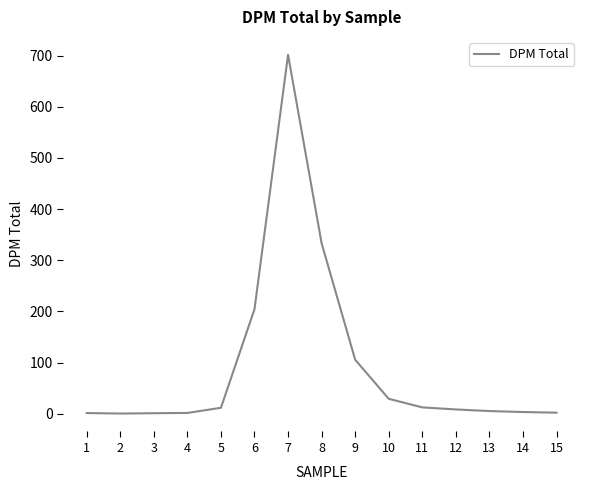

What is the change in value from 1 to 13?

+3.9